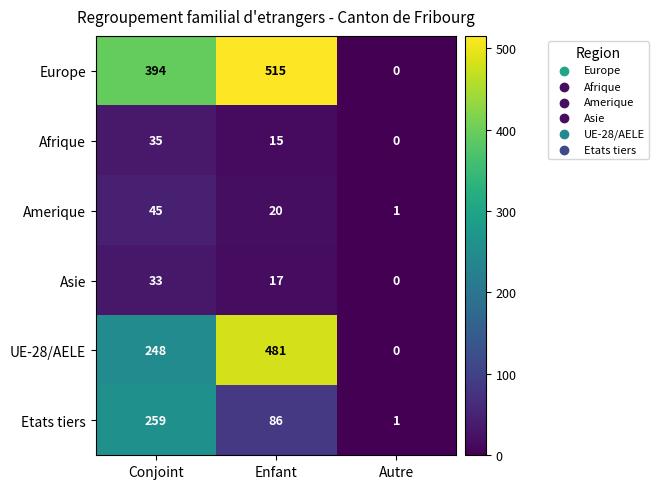

Is it true that Afrique equals 21 at Autre?

False